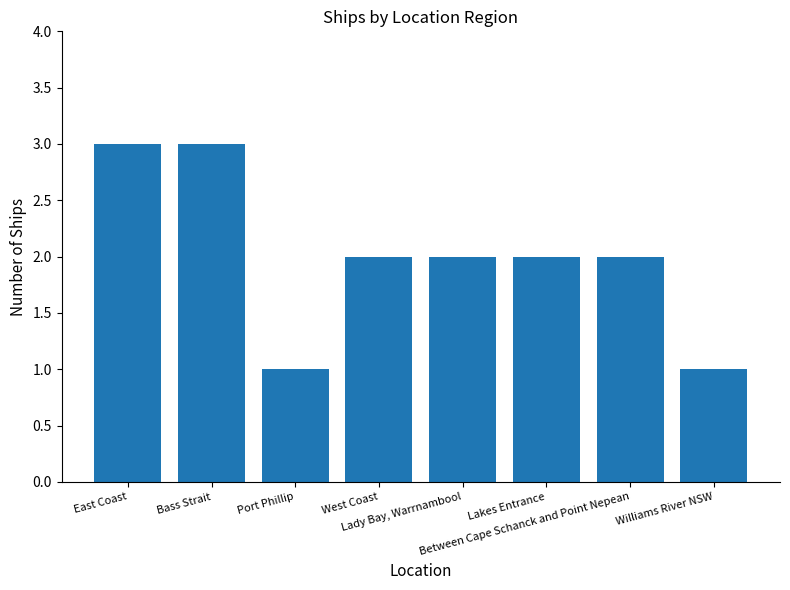

What is the average value?

2